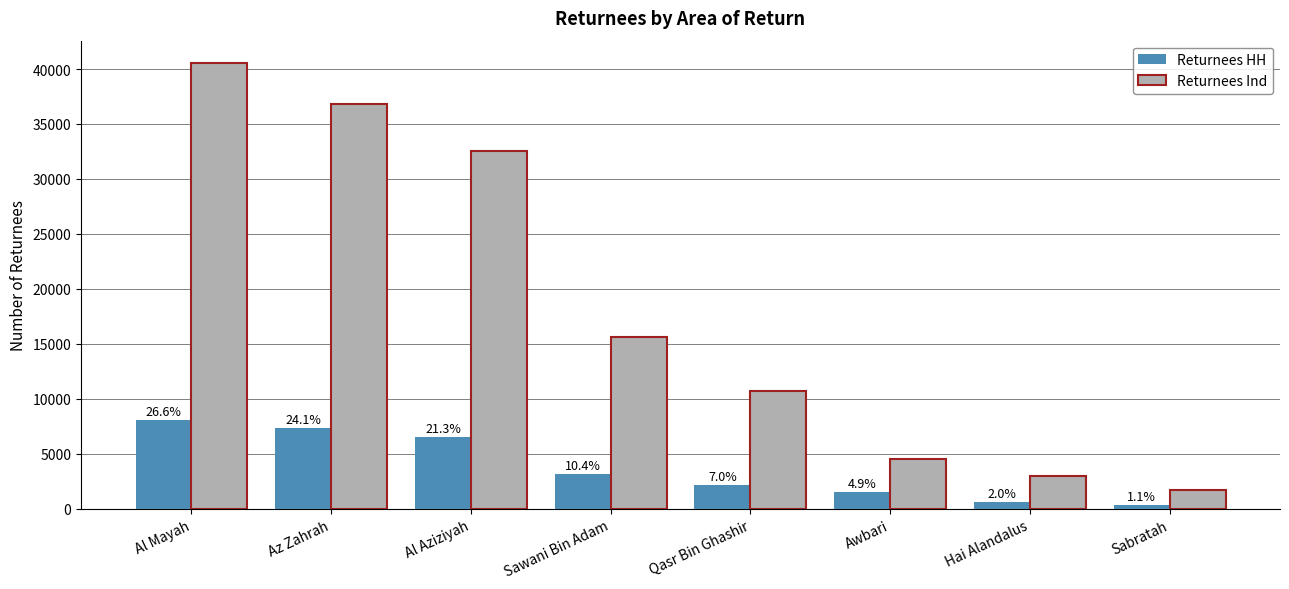

What is the label of the 8th bar from the left?

Sabratah